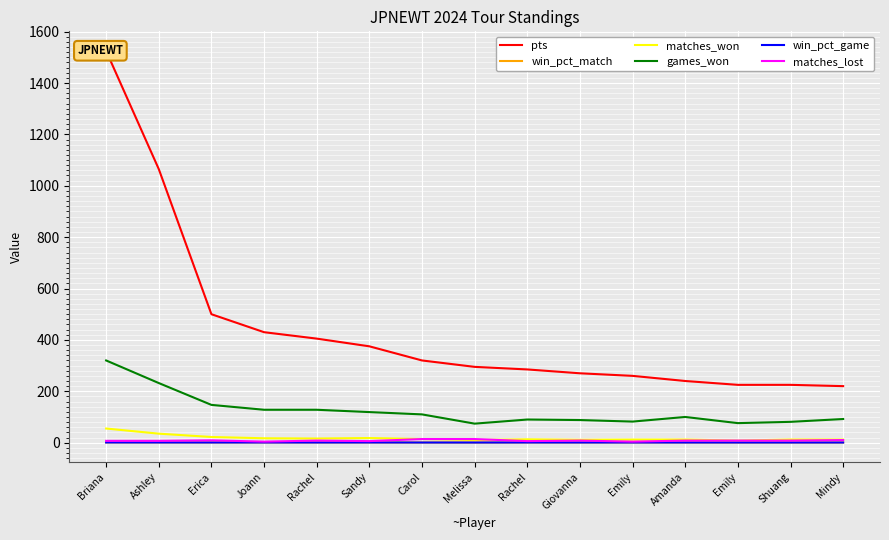

What are all the series names shown in the legend?

pts, win_pct_match, matches_won, games_won, win_pct_game, matches_lost